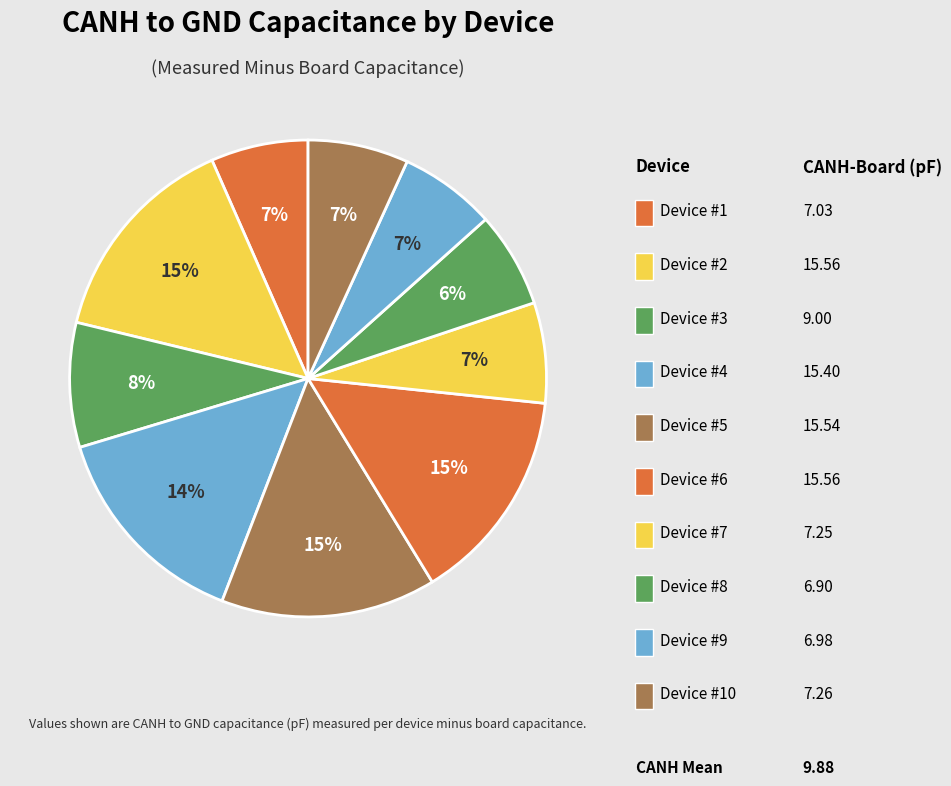

To the nearest percent, what is the difference between the largest and smallest slice percentages?

8%